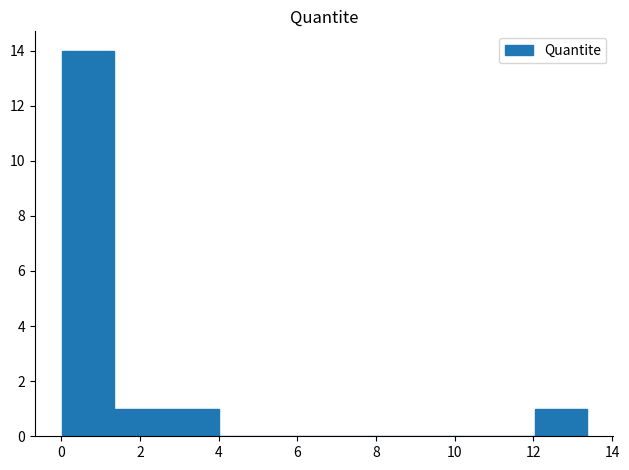

Reading left to right, list every bar in this chart as the range it spans on the x-axis followed by its height. Neither the bar edges nor the heights are printed on the chart, so give them approximately, as read against the axes.

0.0 to 1.4: 14
1.4 to 2.6: 1
2.6 to 4.0: 1
4.0 to 5.4: 0
5.4 to 6.6: 0
6.6 to 8.0: 0
8.0 to 9.4: 0
9.4 to 10.6: 0
10.6 to 12.0: 0
12.0 to 13.4: 1